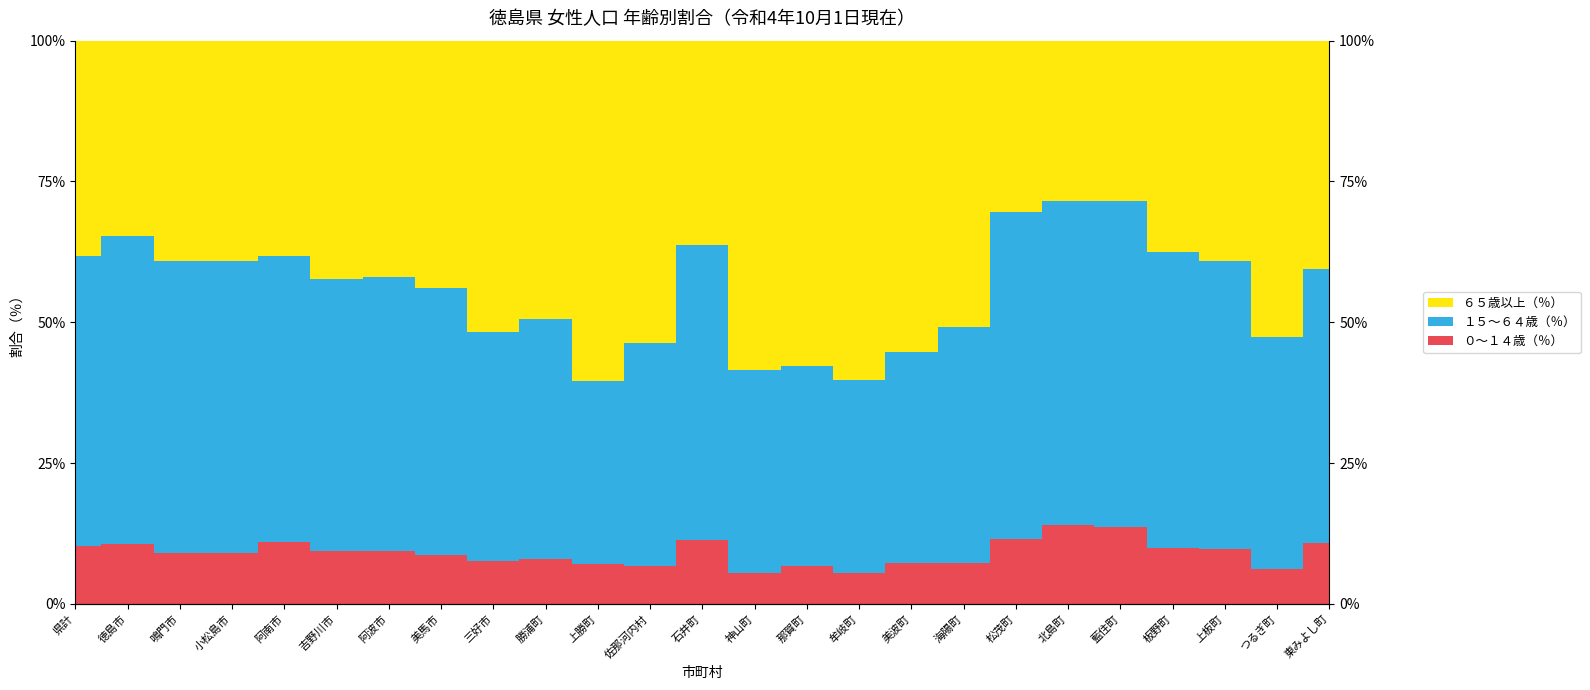

What is the difference between the maximum and minimum values in the ０～１４歳（％） series?

8.5